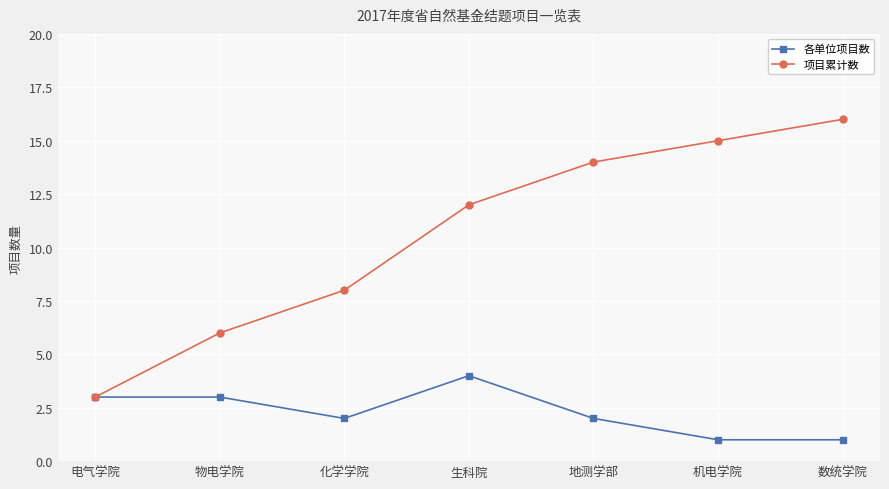

Which series has the widest spread of values?

项目累计数